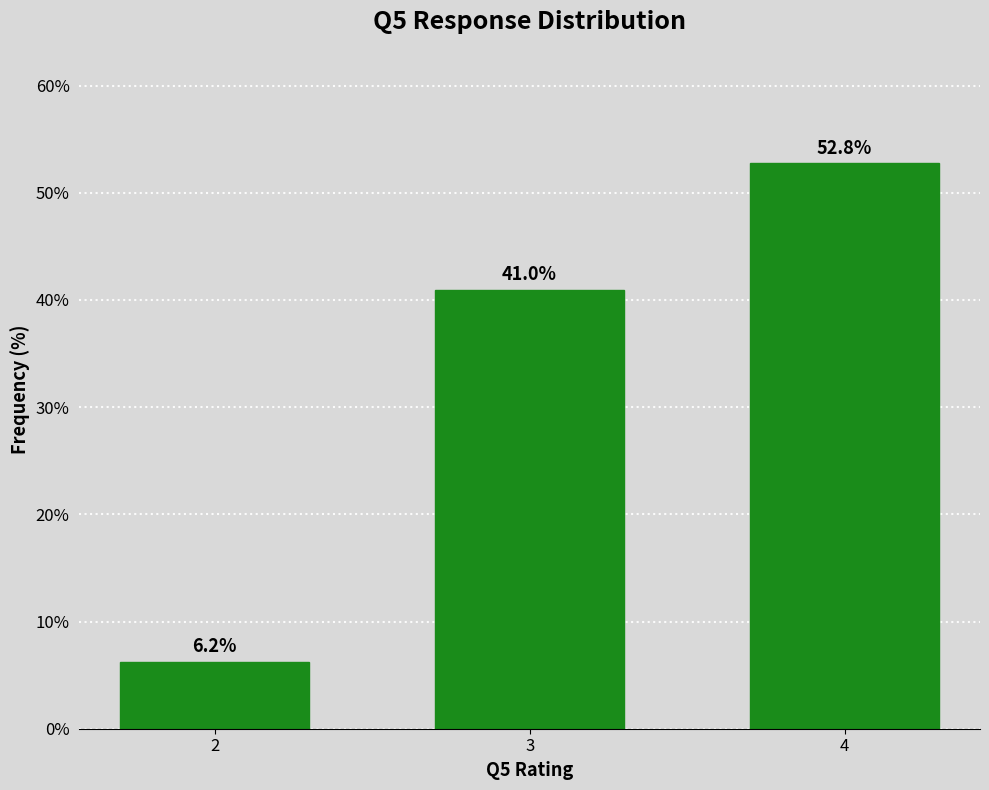

Which has a higher value, 4 or 3?

4